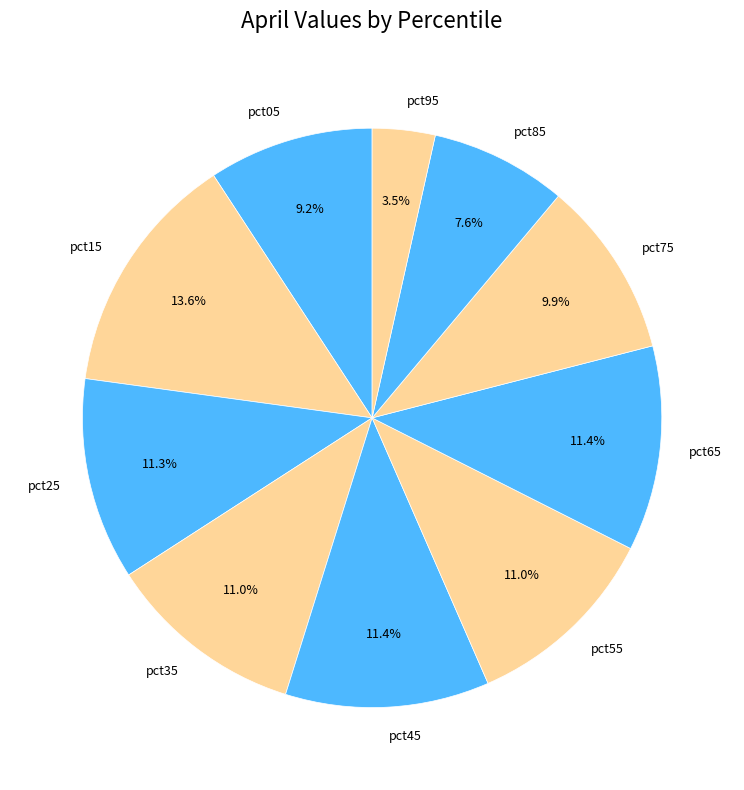

How many segments does this pie chart have?

10